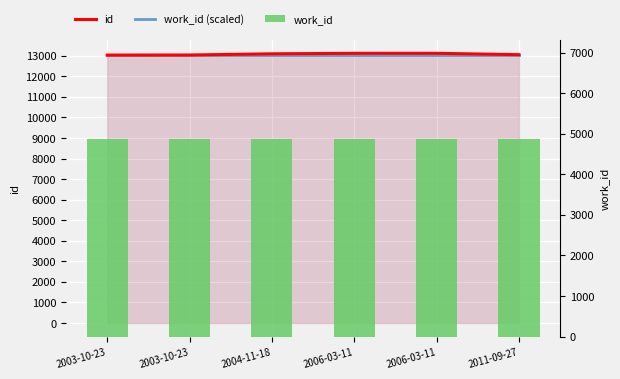

Count the number of categories in the chart.

6